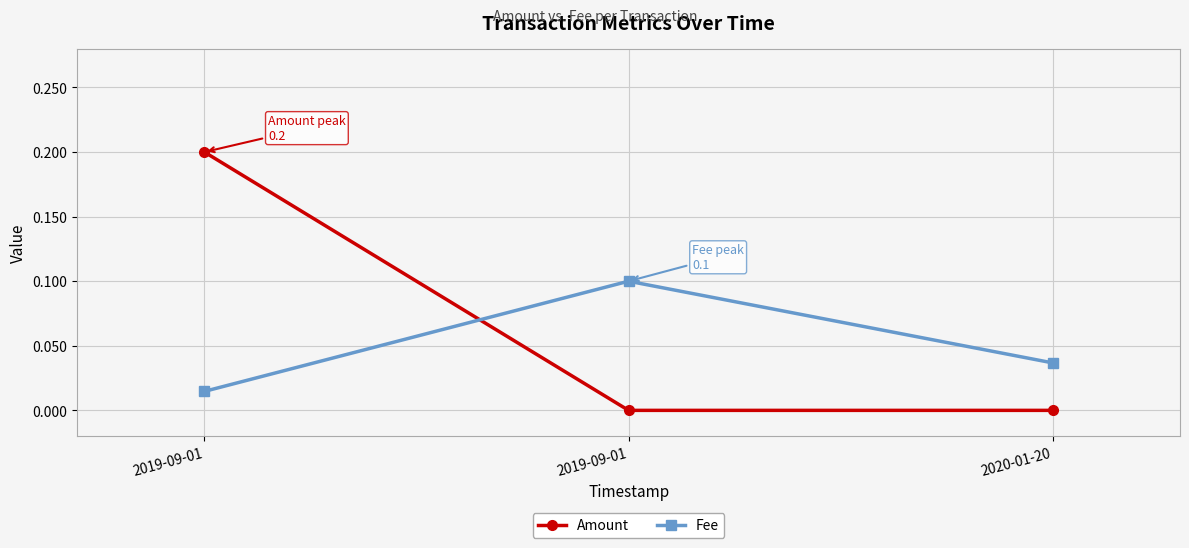

True or false: Fee has a value of 0.0 at 2019-09-01.

False